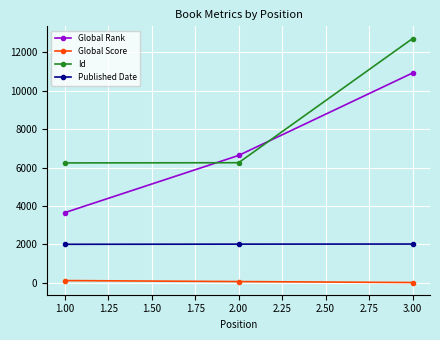

What is the lowest value of the Global Score series?

4